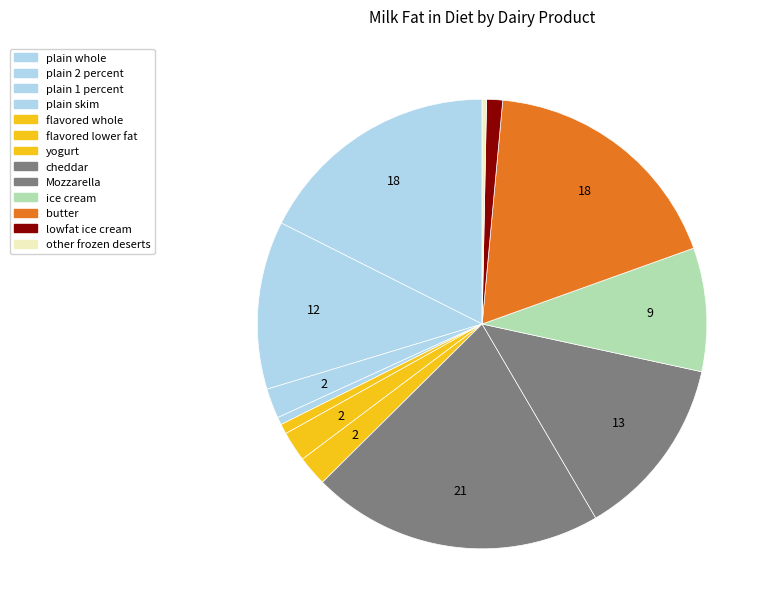

How many segments does this pie chart have?

13